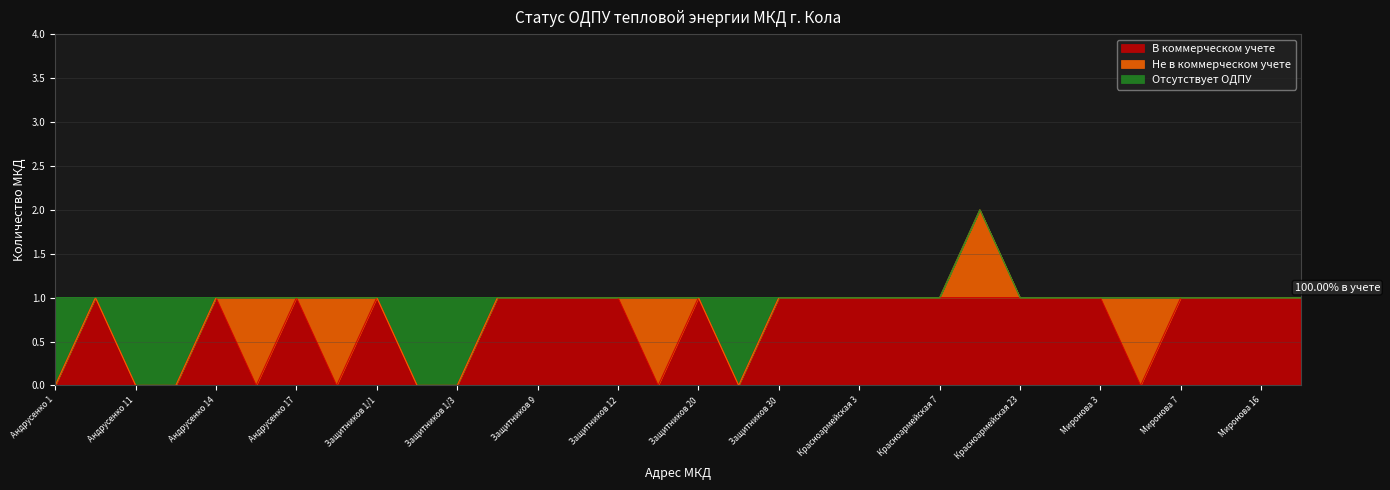

How many interior local valleys does the Отсутствует ОДПУ series have?

1